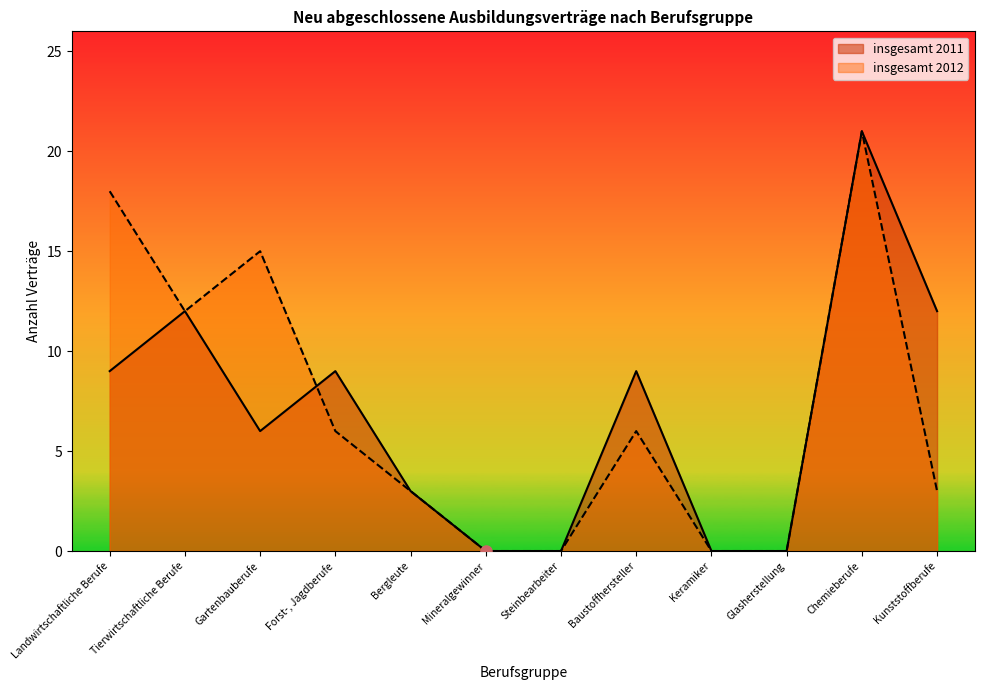

At which category is the sum across all series the highest?

Chemieberufe